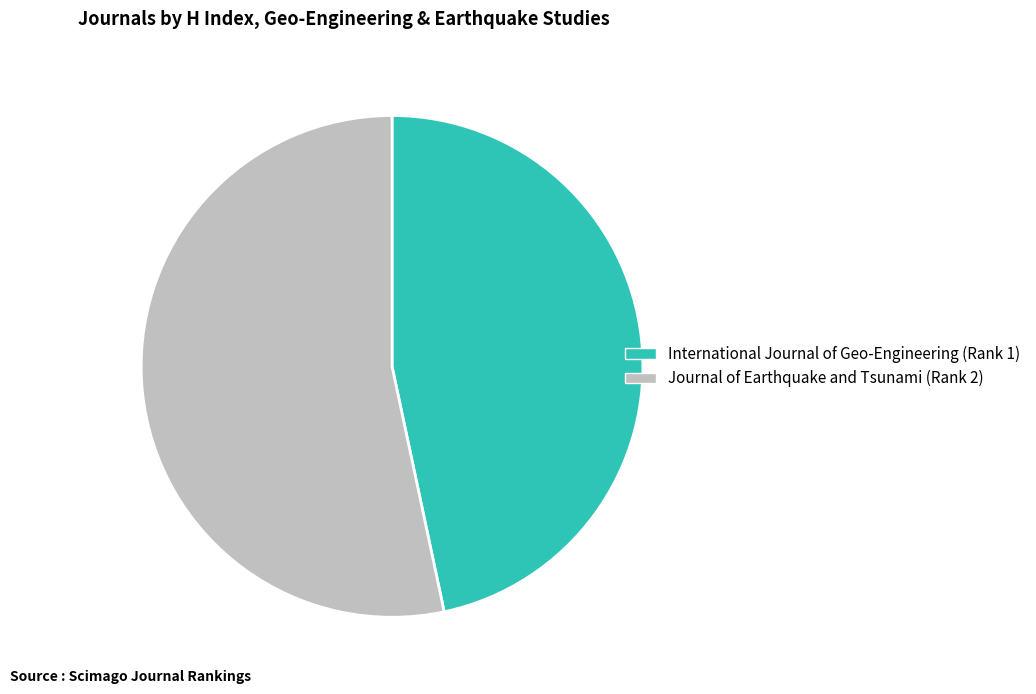

How many slices are in this pie chart?

2